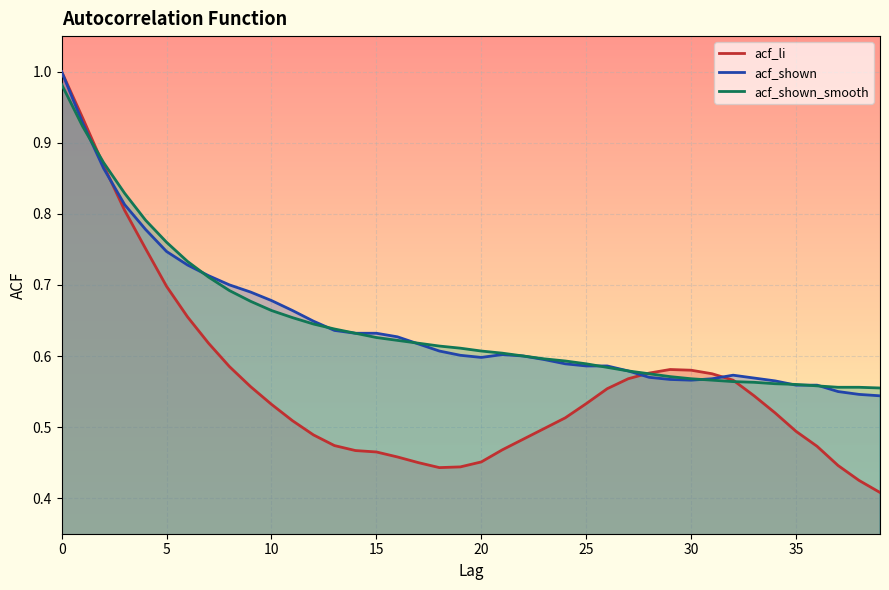

Which has a higher value, 35 or 23?

23